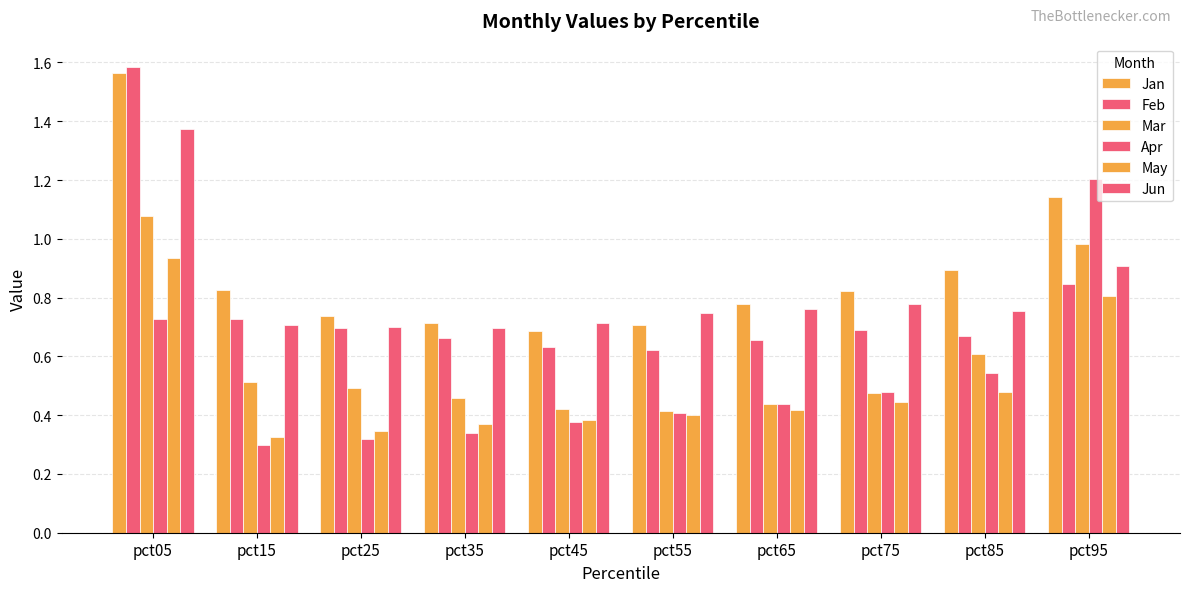

Between pct05 and pct75, which is larger?

pct05